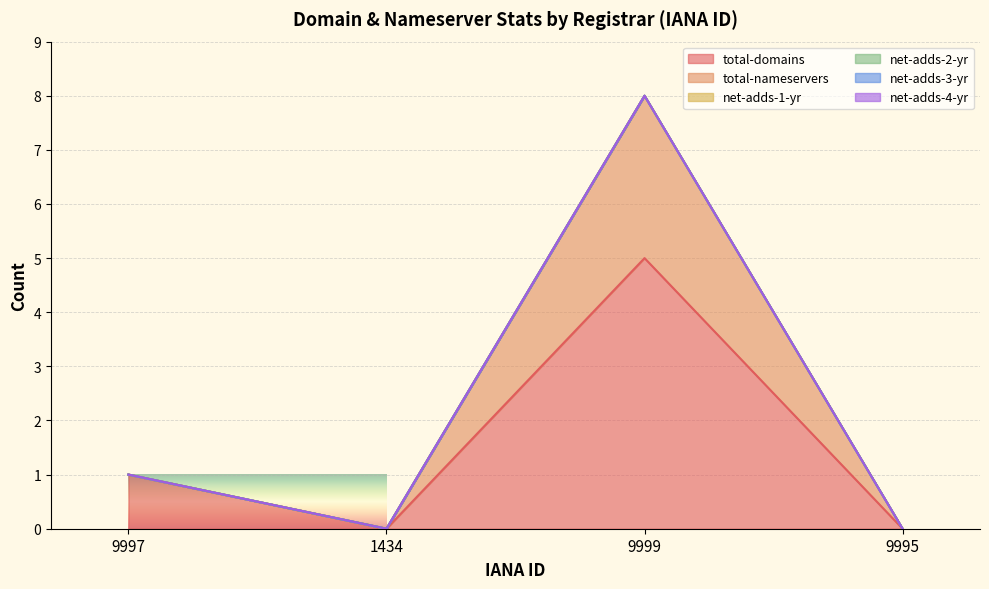

Between 9997 and 1434, which is larger?

9997